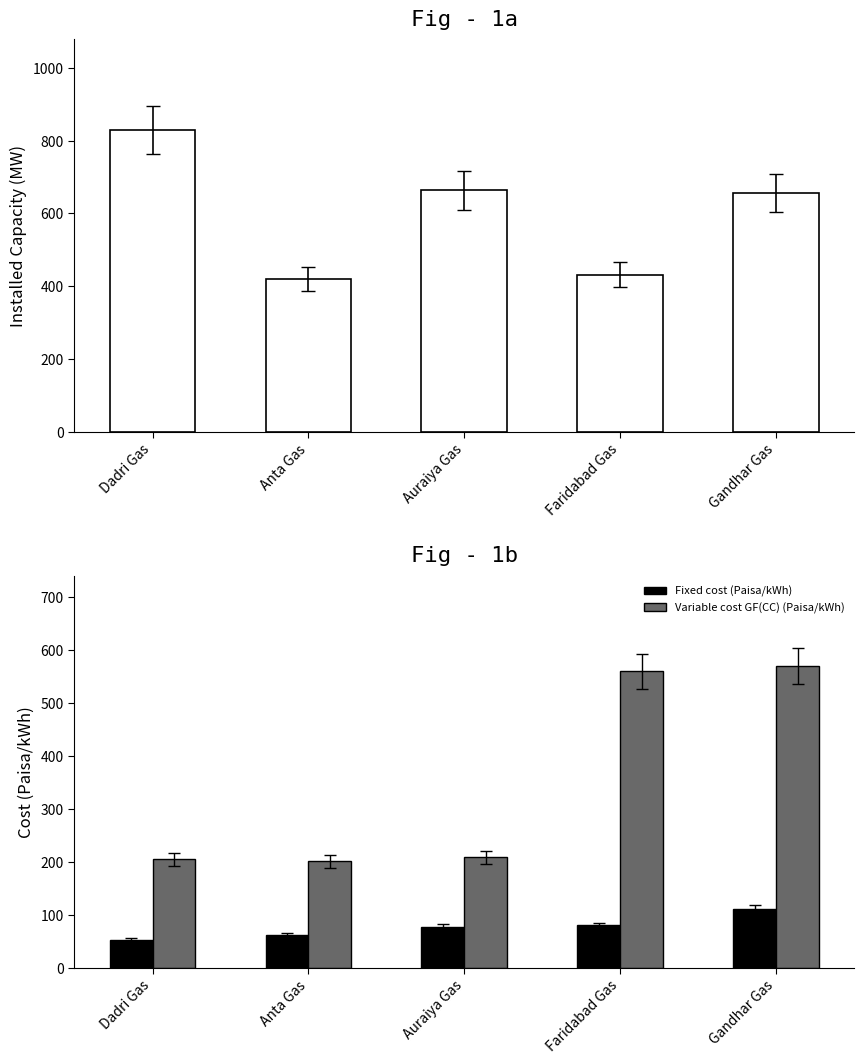

Is the value of Installed Capacity (MW) at Auraiya Gas greater than the value of Fixed cost (Paisa/kWh) at Auraiya Gas?

Yes